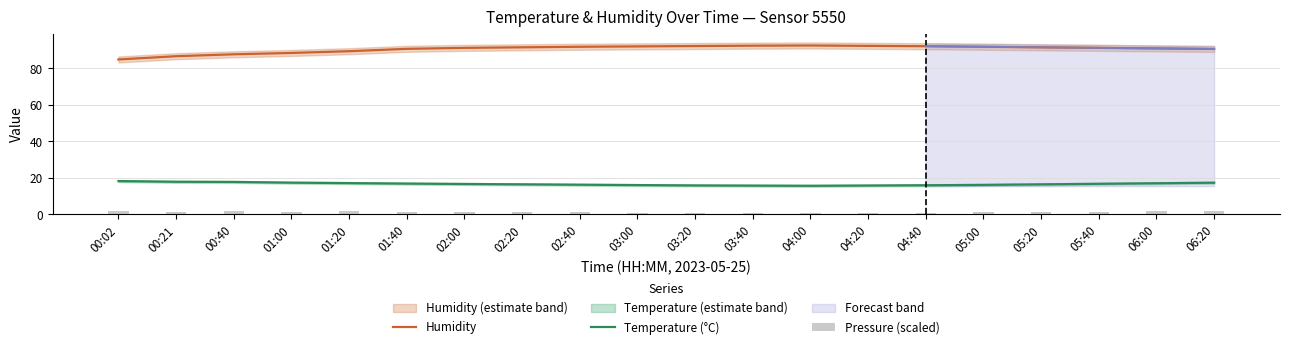

Is the value of Temperature (°C) at 01:40 greater than the value of Pressure (scaled) at 04:00?

Yes